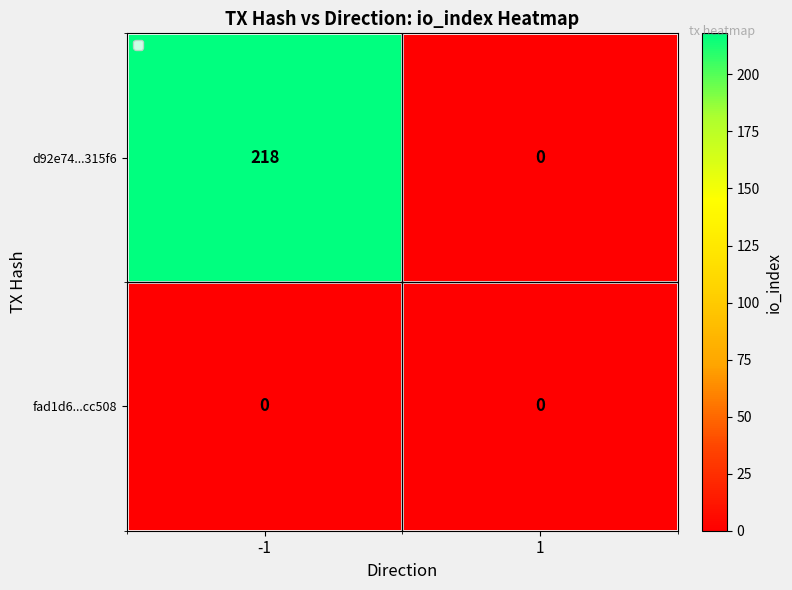

The value of fad1d6...cc508 at 1 is 0. True or false?

True